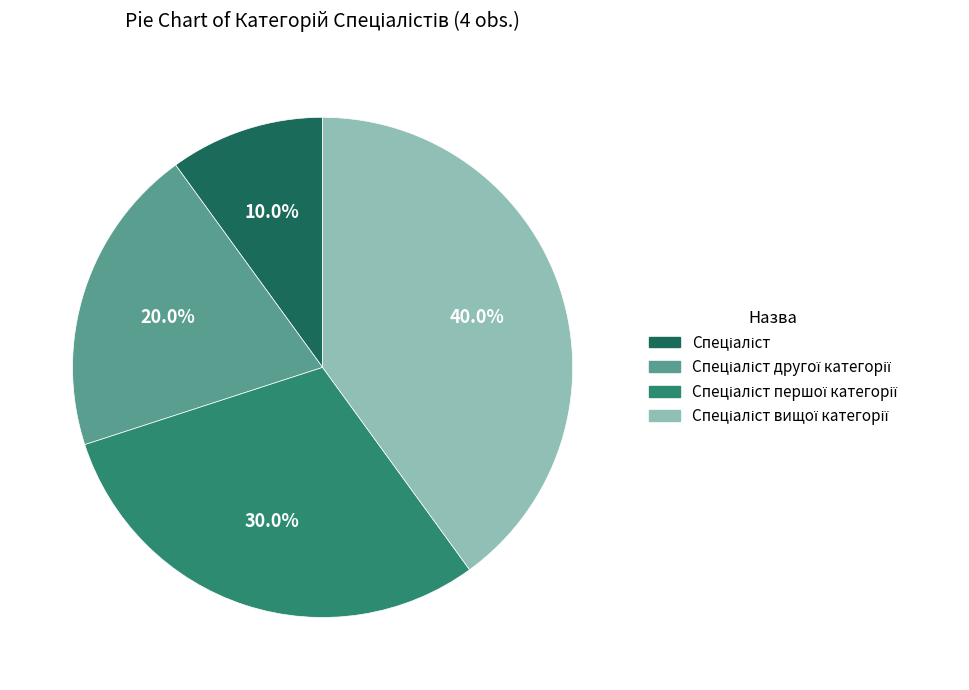

Is there any slice that represents more than half of the pie?

No